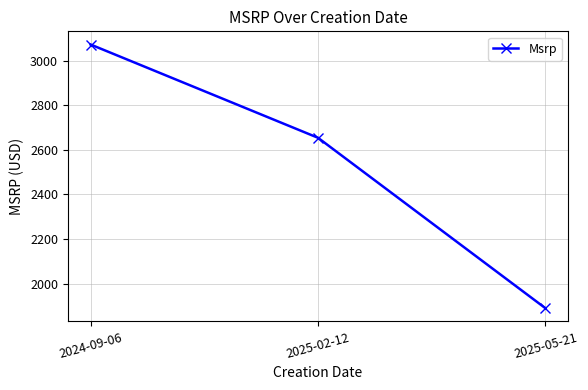

List the labels in order of value, smallest first.

2025-05-21, 2025-02-12, 2024-09-06